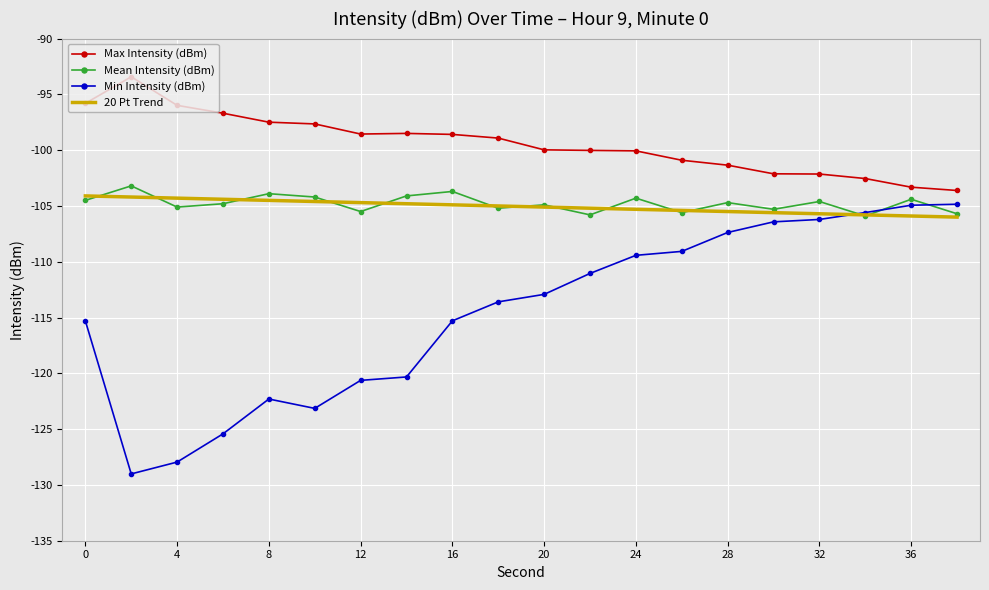

Which series has the largest range (max minus min)?

Min Intensity (dBm)